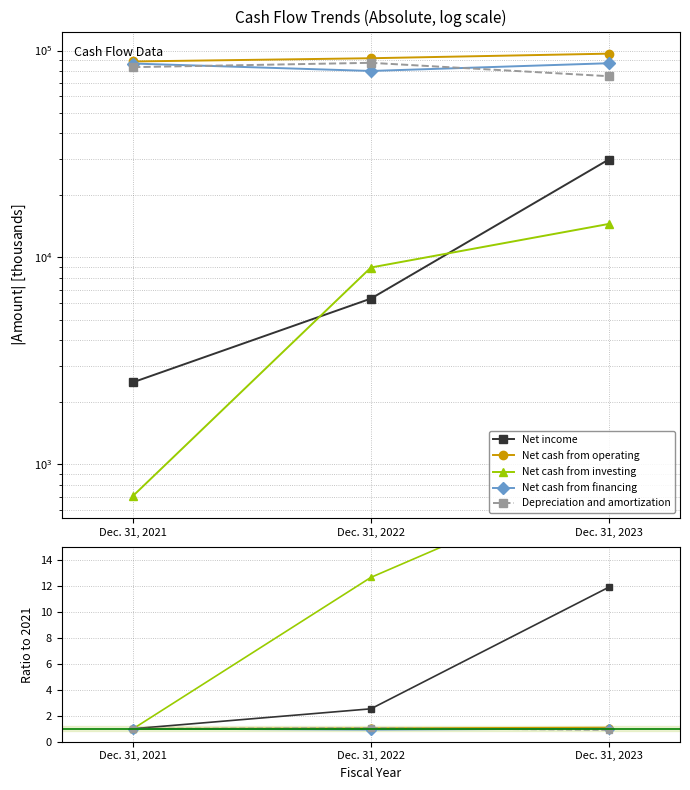

Which category has the highest value in the Net cash from financing series?

Dec. 31, 2023